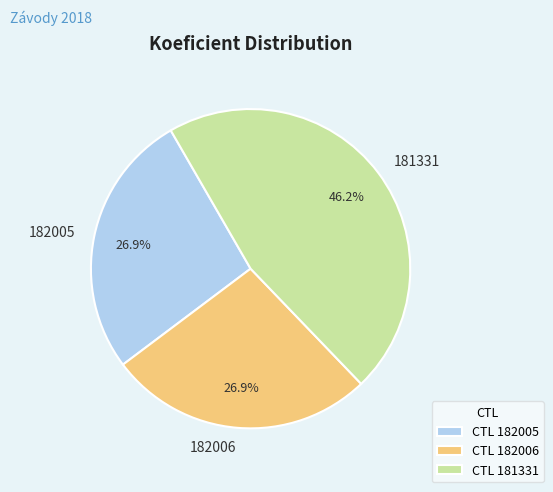

Is the sum of 182006 and 181331 greater than half?

Yes